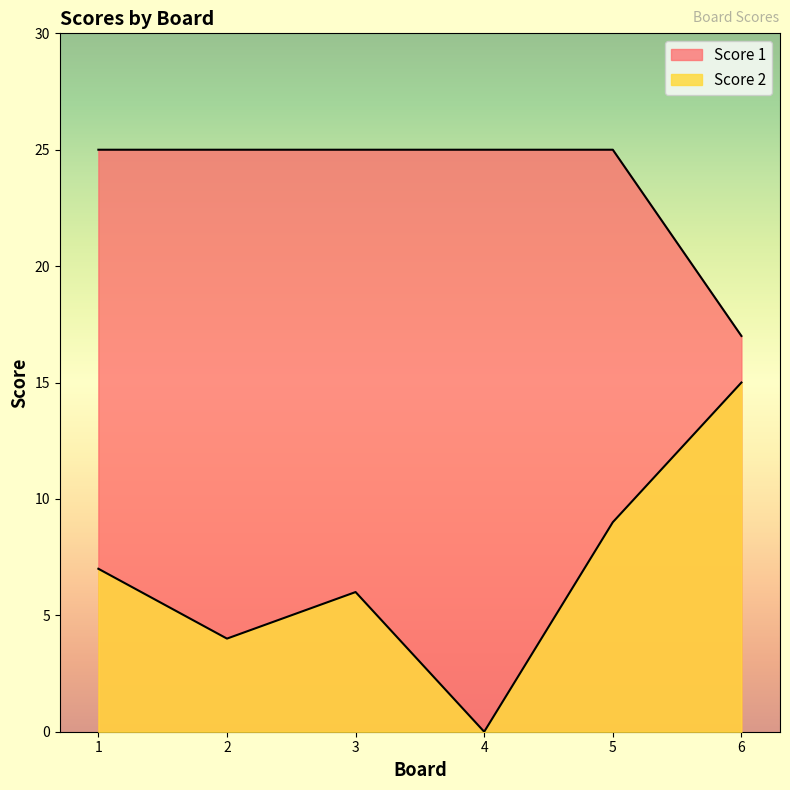

What value does the Score 2 series have at 1, to the nearest 10?

10